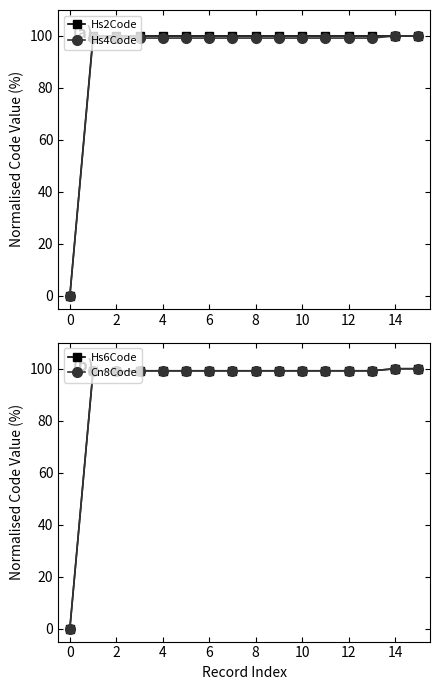

The Hs4Code series shows -64.6 at 0. True or false?

False